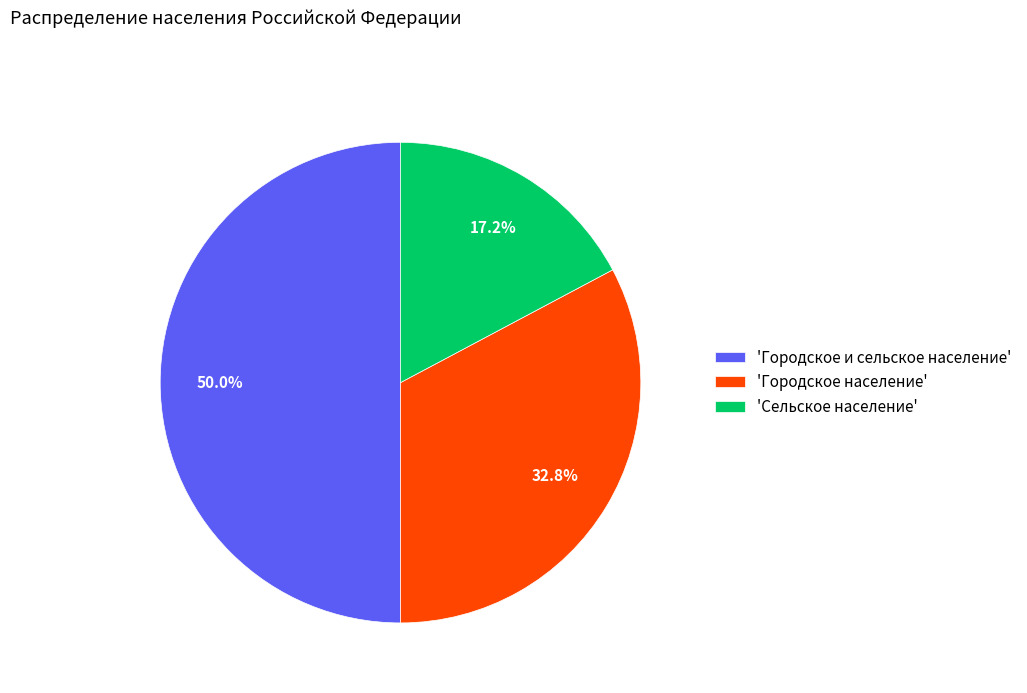

Between 'Городское население' and 'Городское и сельское население', which is larger?

'Городское и сельское население'